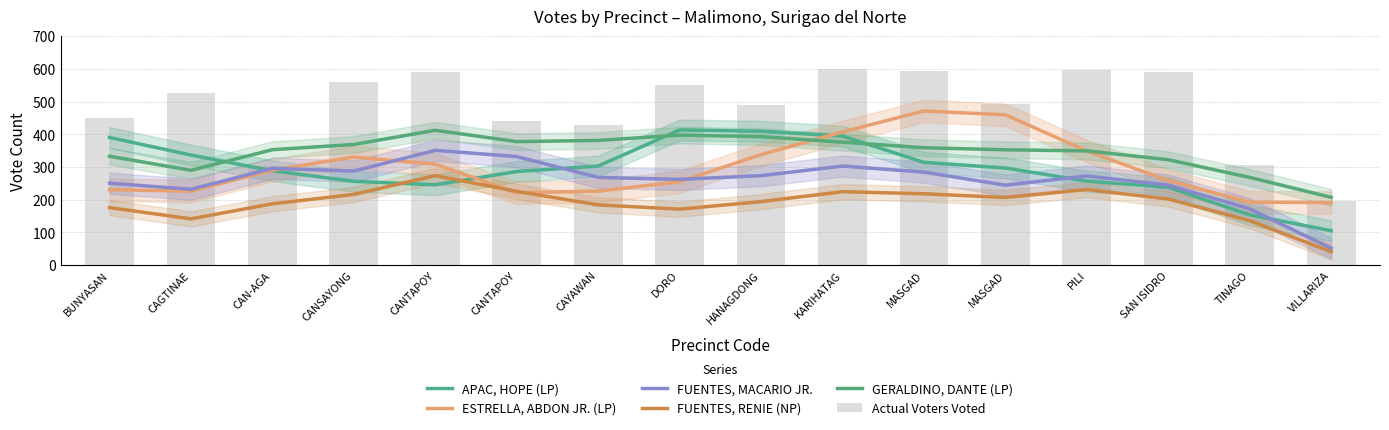

Where is FUENTES, MACARIO JR. nearest to the value 201?

TINAGO